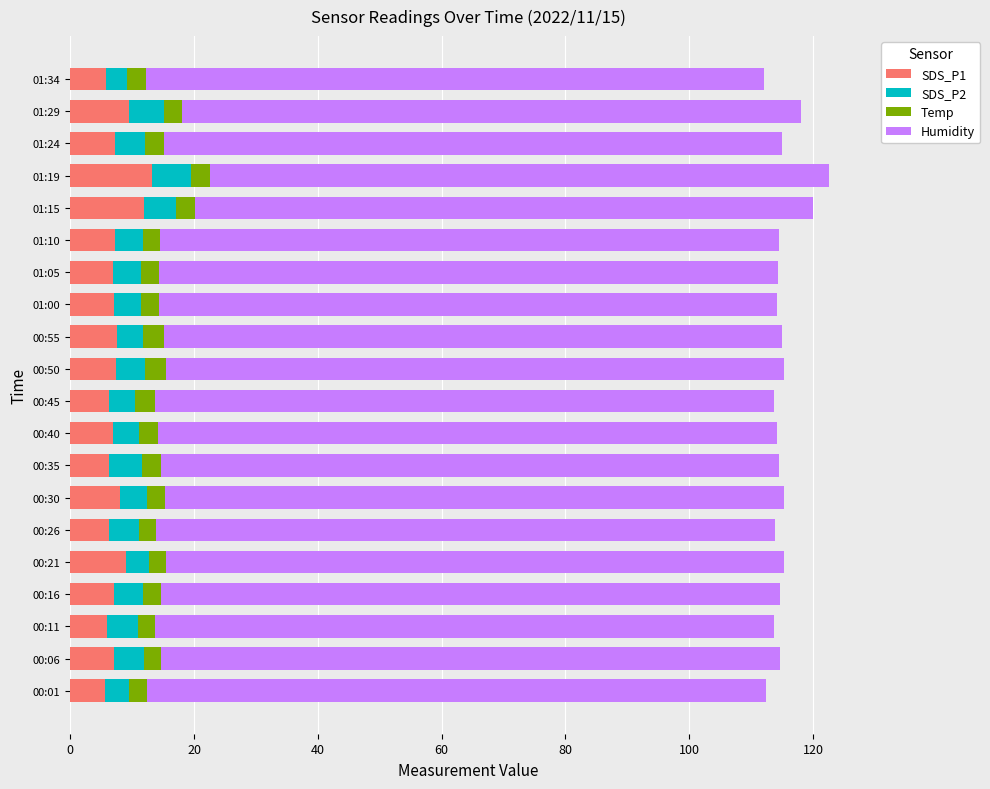

What is the total value across all series at 01:24?

115.0